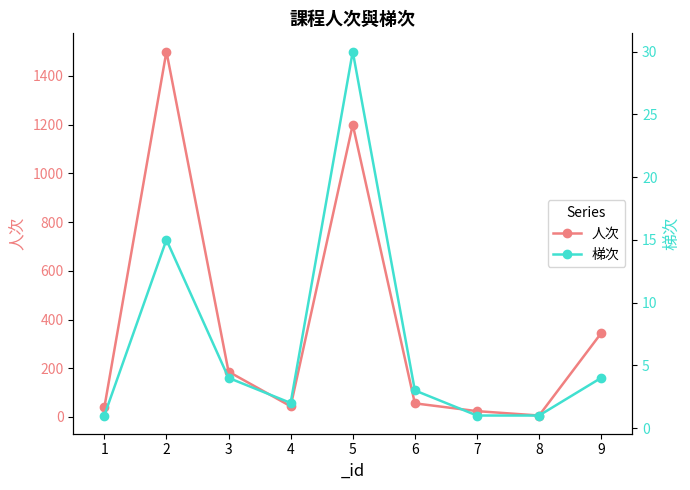

Is this an area chart (filled region under the line)?

No